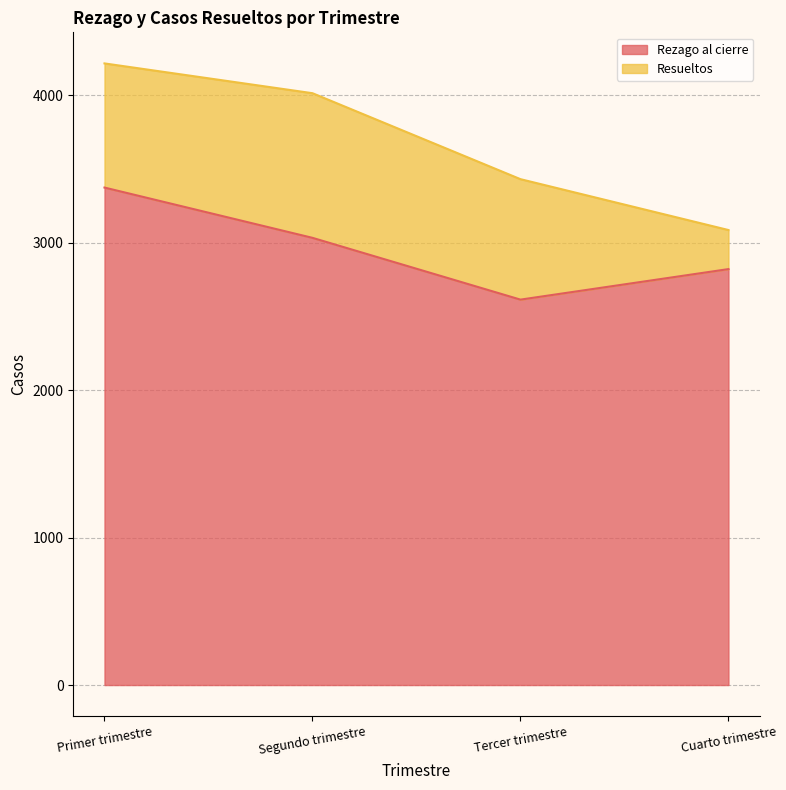

How many lines are shown in the chart?

2